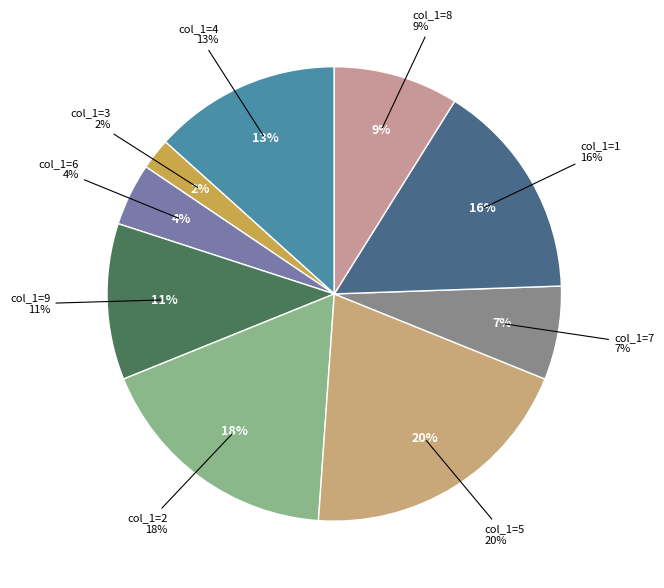

How many segments does this pie chart have?

9